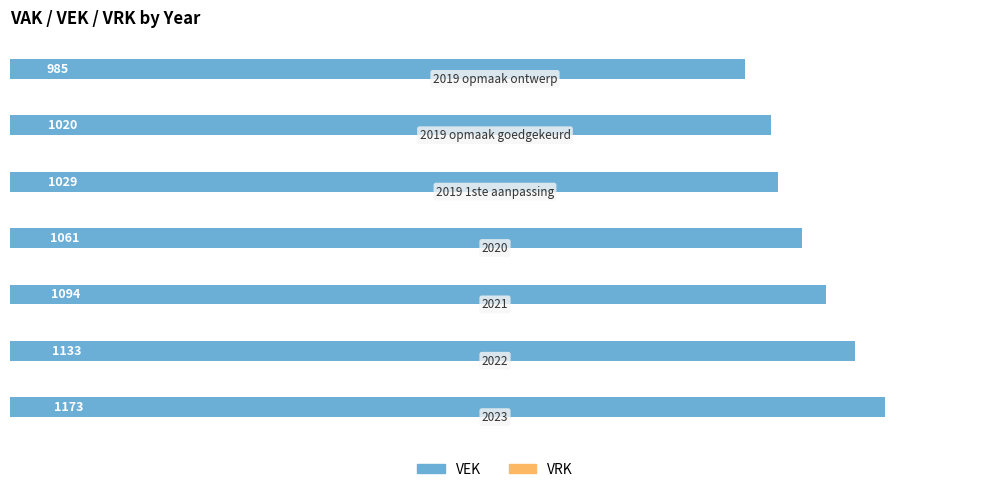

Does the chart contain any negative values?

No